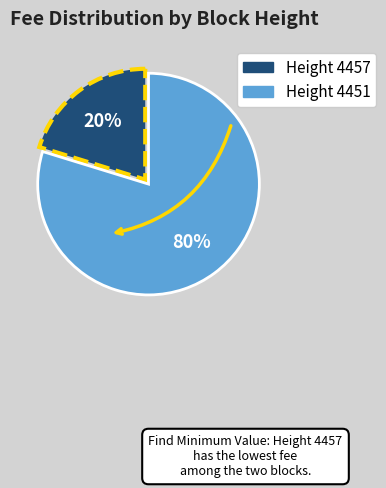

Does any single category account for the majority?

Yes